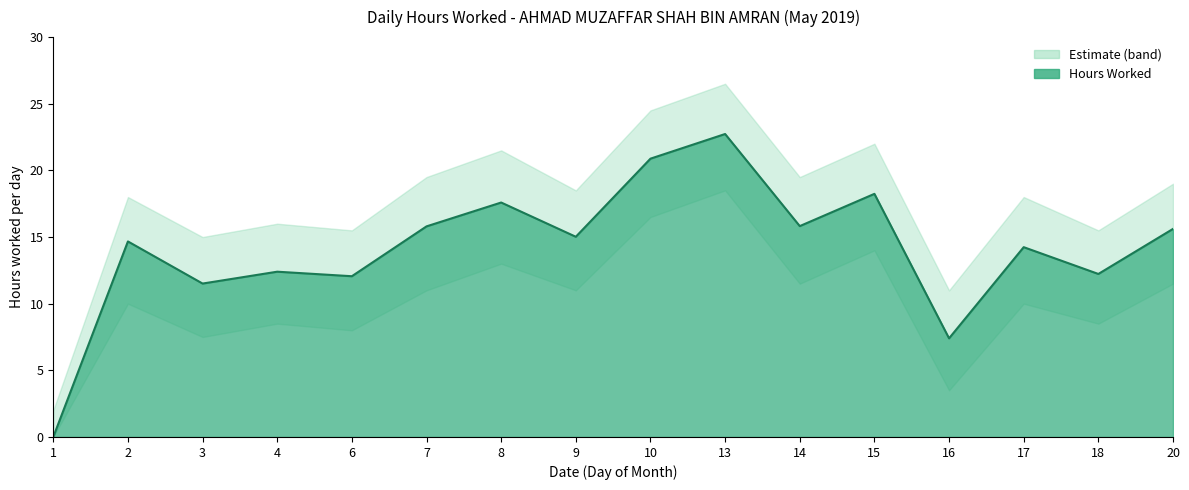

List the labels in order of value, largest first.

13, 10, 15, 8, 14, 7, 20, 9, 2, 17, 4, 18, 6, 3, 16, 1